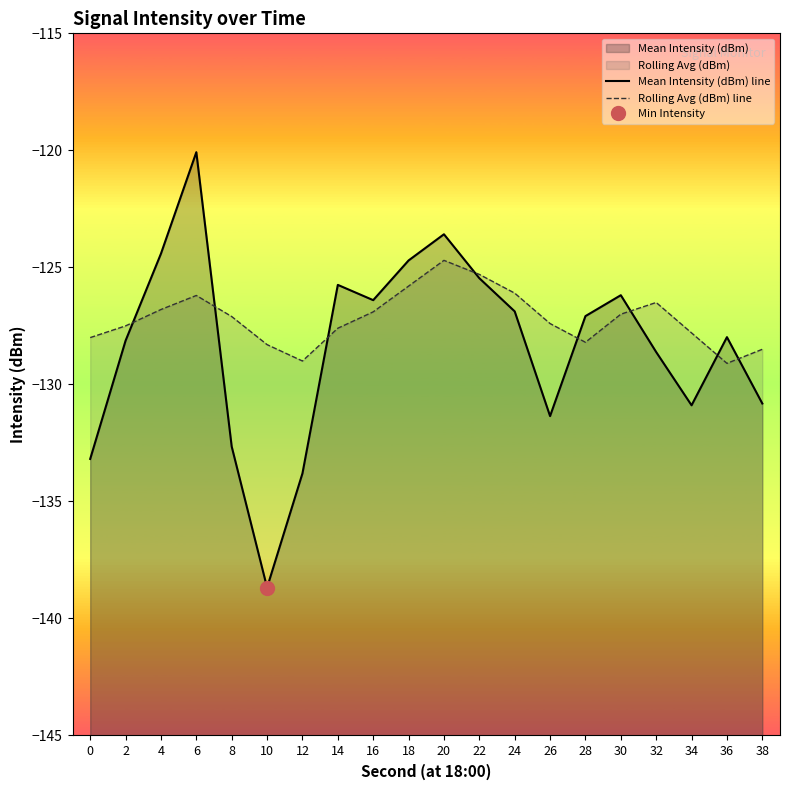

What is the smallest value displayed?

-138.7